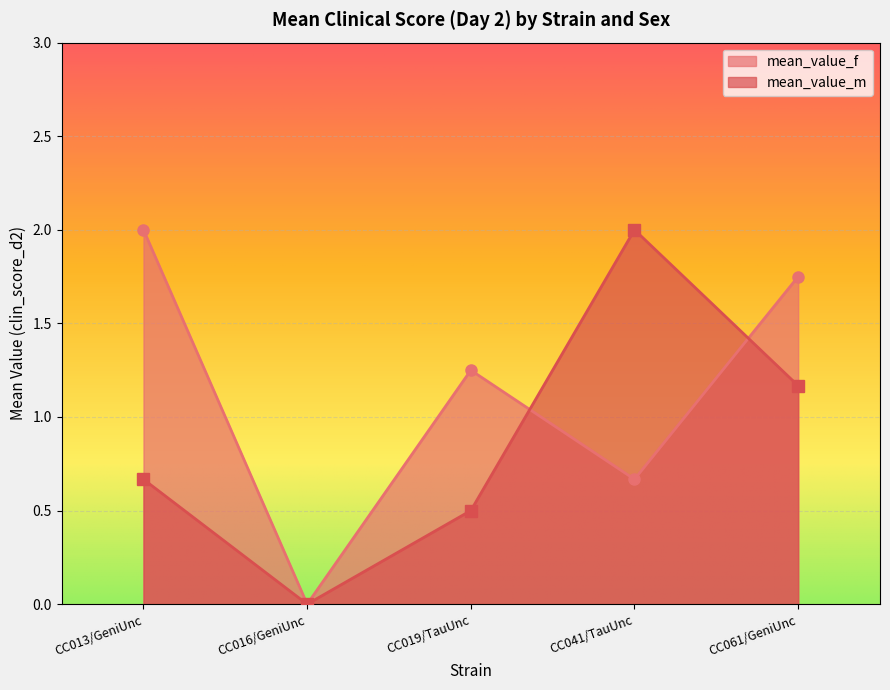

At which category does mean_value_f reach its first local valley?

CC016/GeniUnc